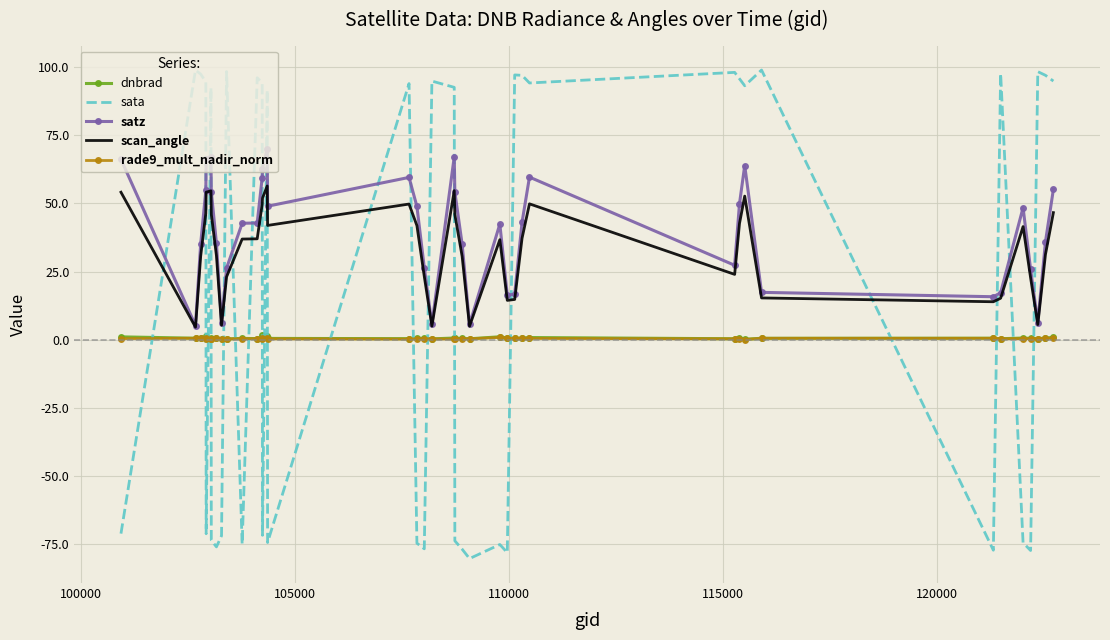

What is the maximum value shown in the chart?

98.9